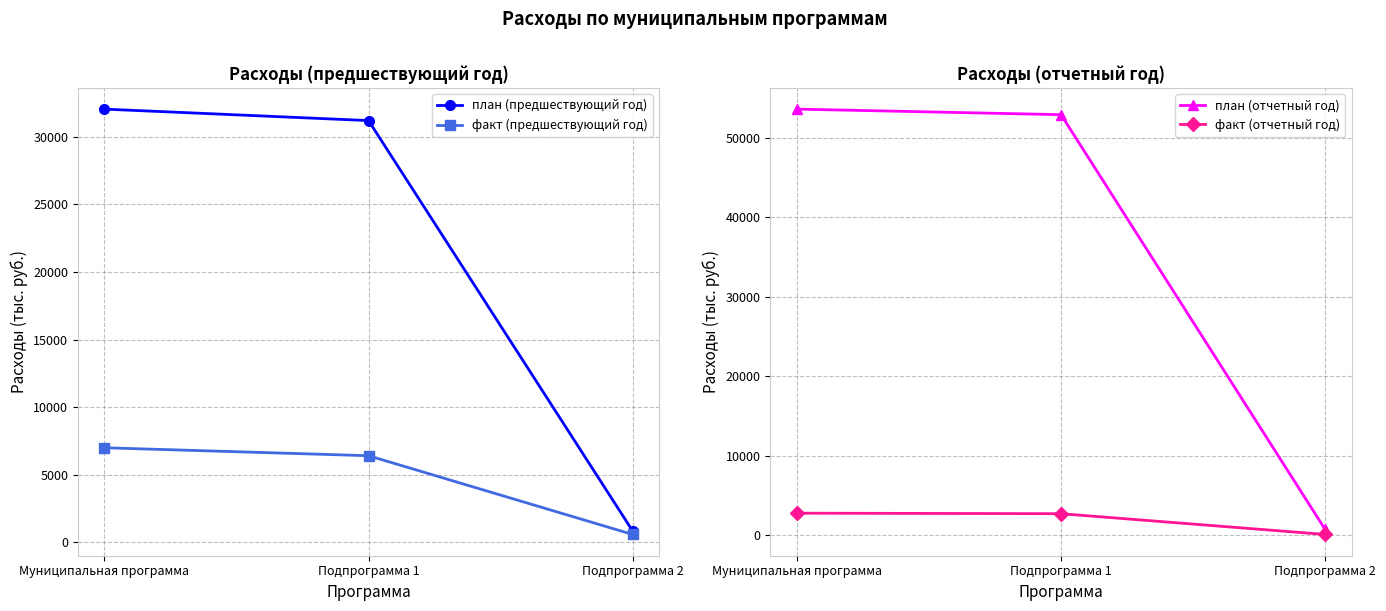

The план (предшествующий год) series shows 848.0 at Подпрограмма 2. True or false?

True